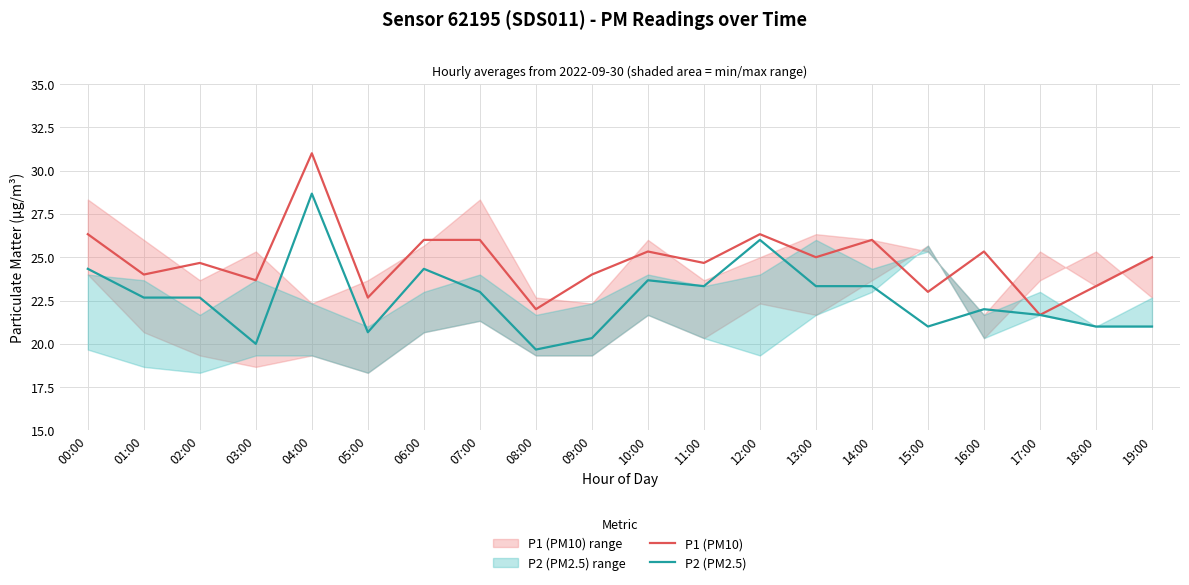

Between 06:00 and 12:00, which series saw the biggest shift?

P2 (PM2.5)